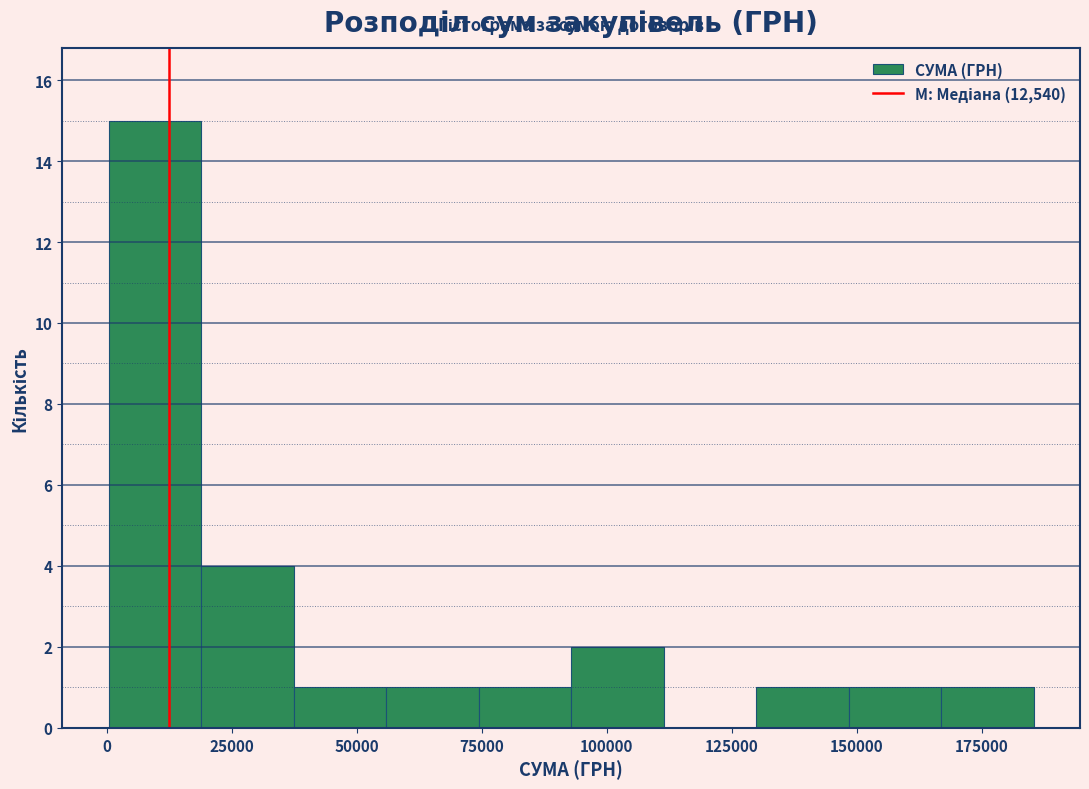

Read against the x-axis, roughly where is the centre of the tallest bar?

10000